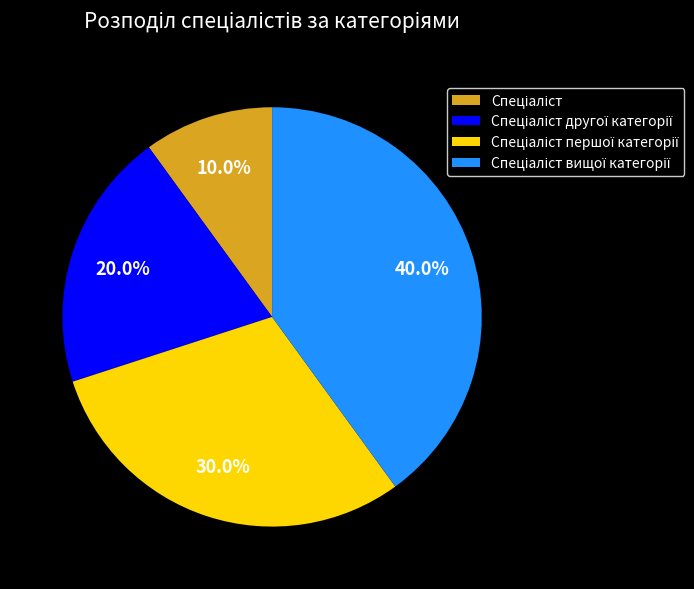

Is there any slice that represents more than half of the pie?

No